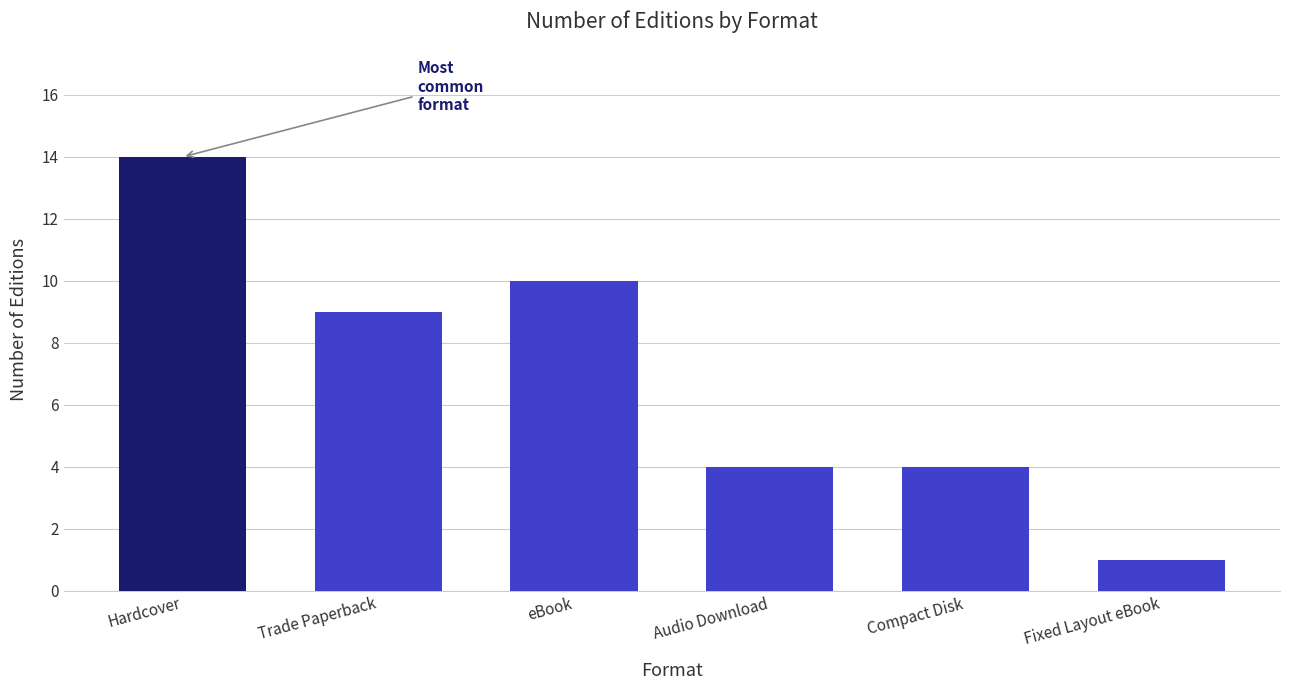

How many distinct data groups are displayed?

1